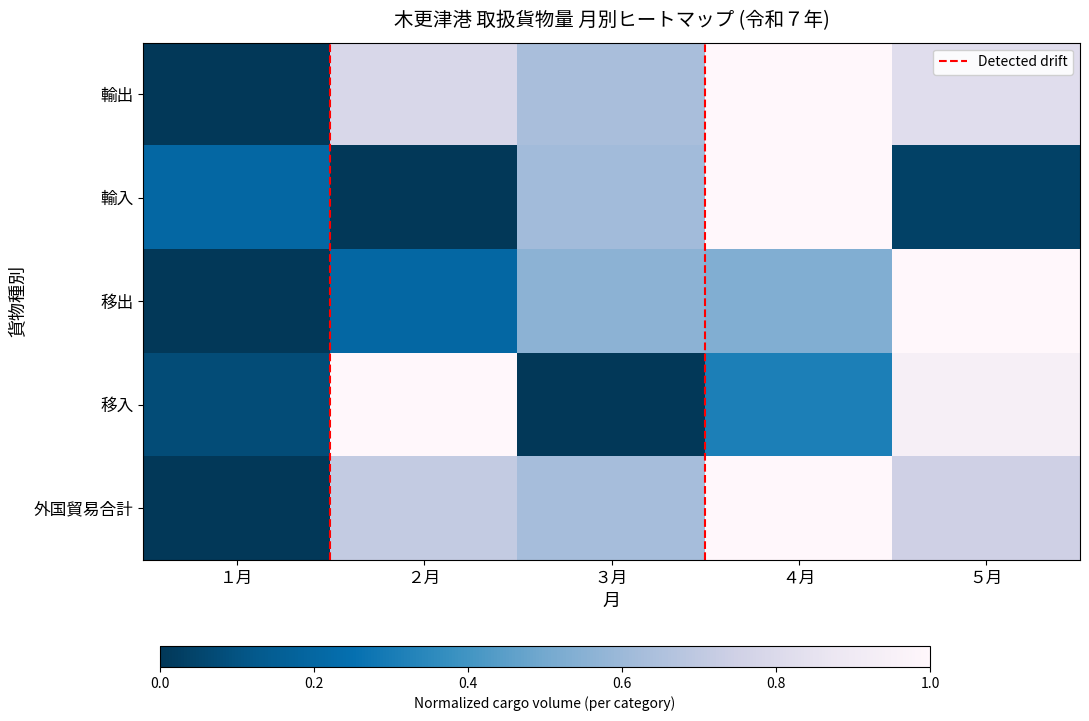

True or false: 移出 has a value of -0.3 at １月.

False